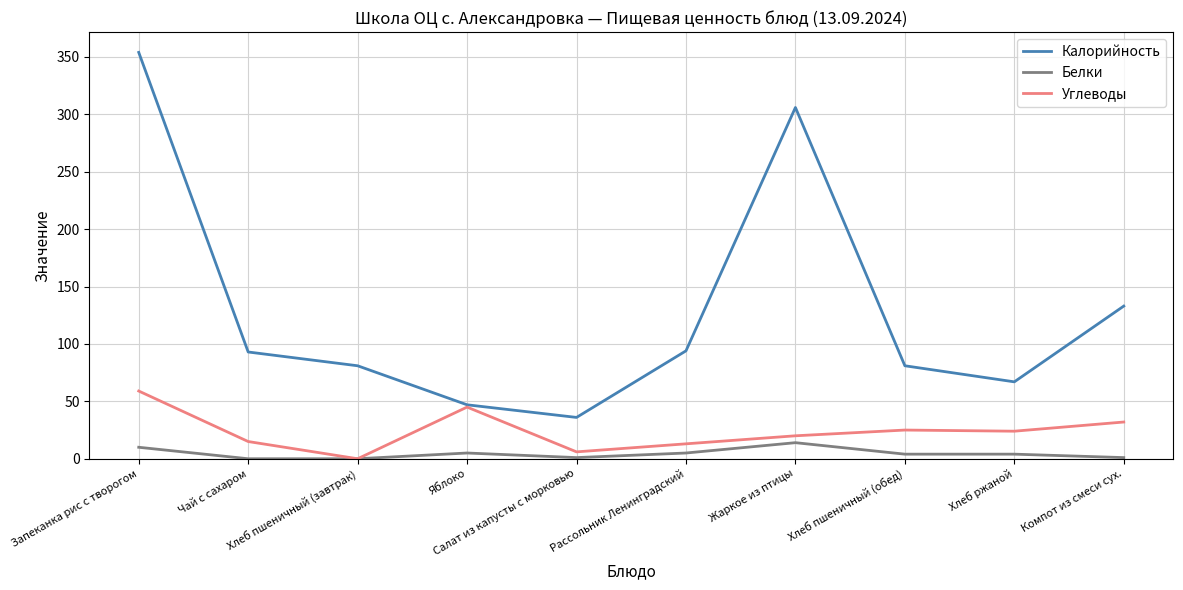

Which series has the widest spread of values?

Калорийность